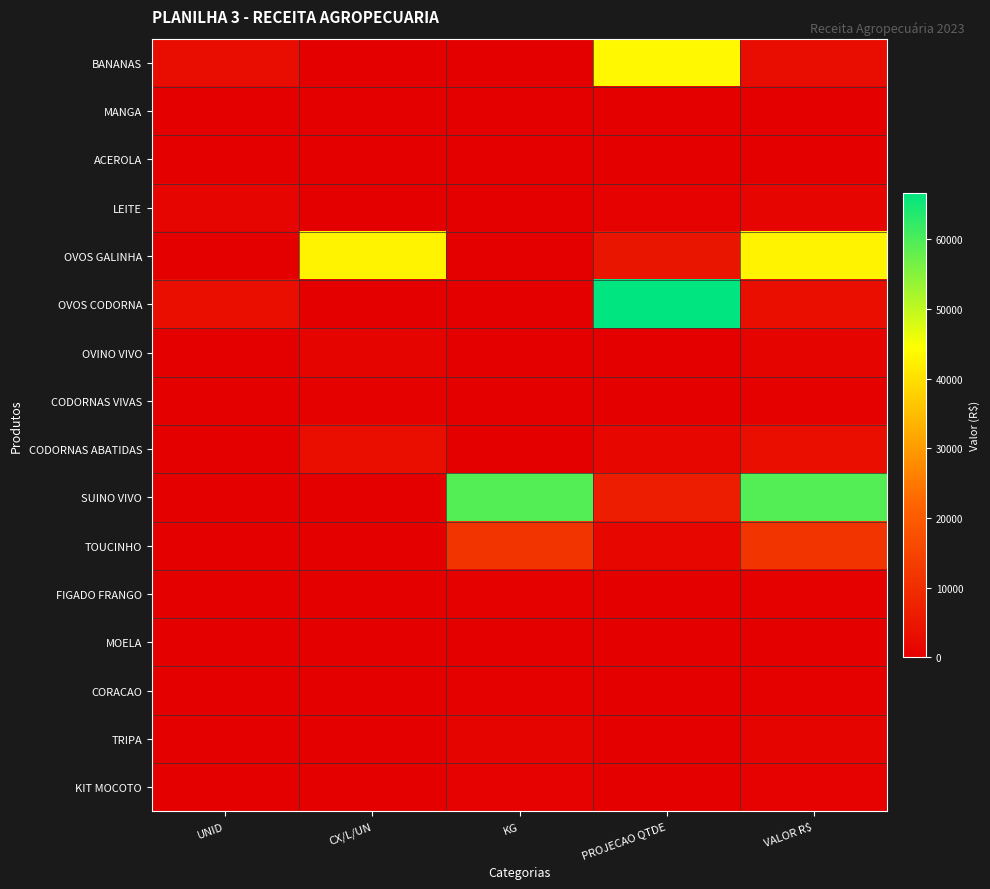

At which category does the chart reach its minimum across all series?

CX/L/UN